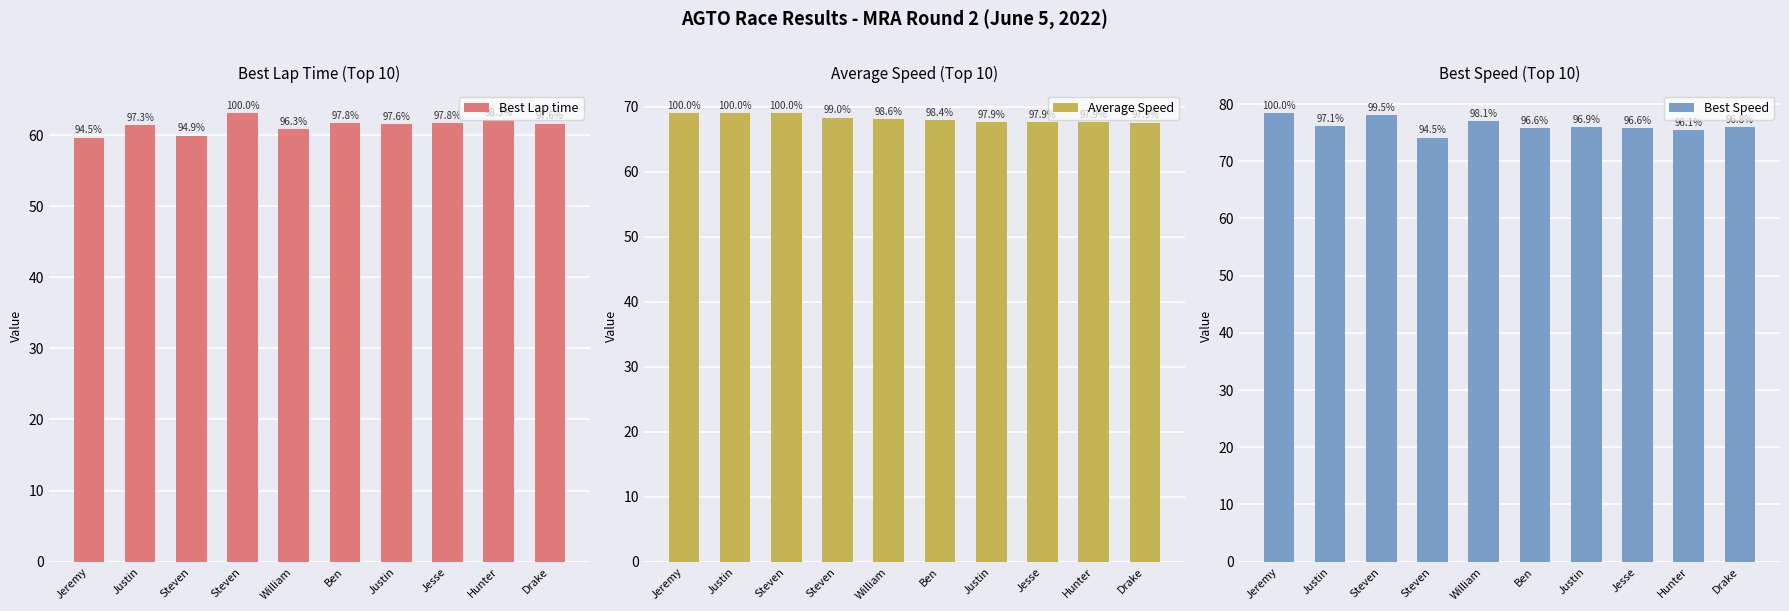

Rank the series at Justin from lowest to highest value.

Best Lap time, Average Speed, Best Speed